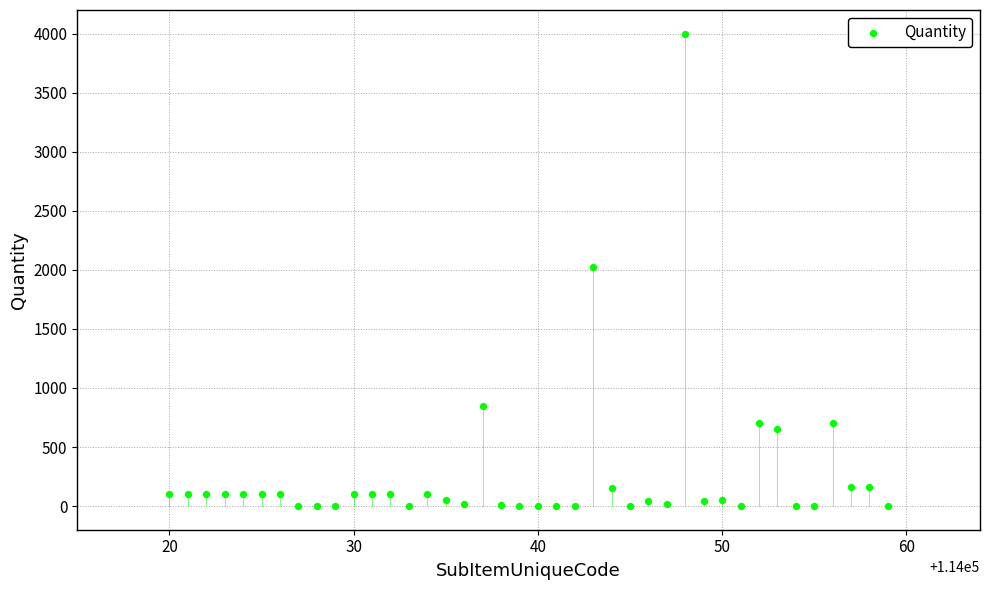

What is the range of X values (max minus min)?

39